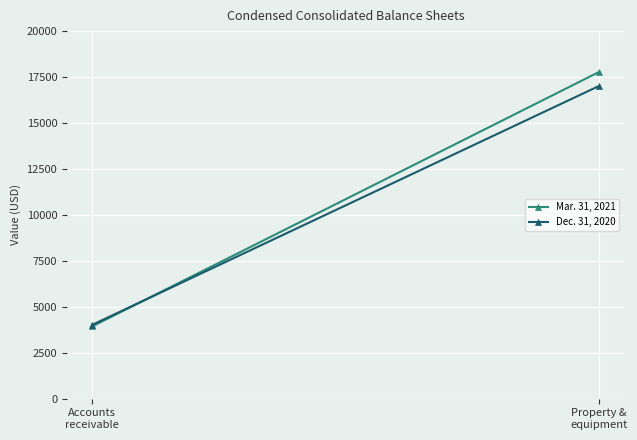

What is the spread (max minus min) of values at Accounts
receivable?

87